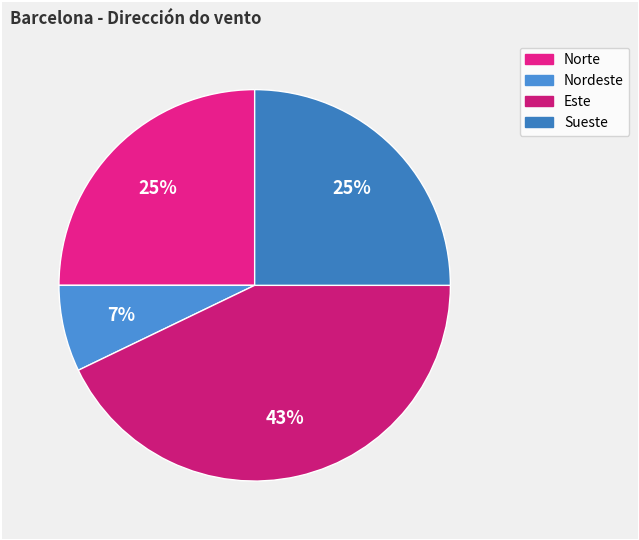

What is the largest slice in the pie chart?

Este